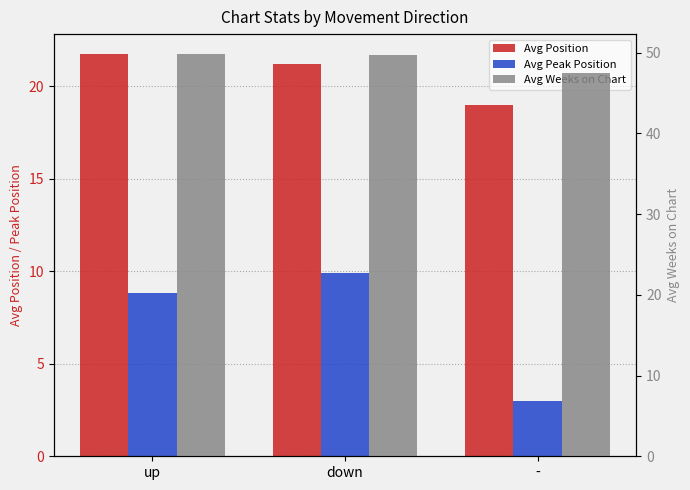

Rank the categories by Avg Weeks on Chart value from highest to lowest.

up, down, -